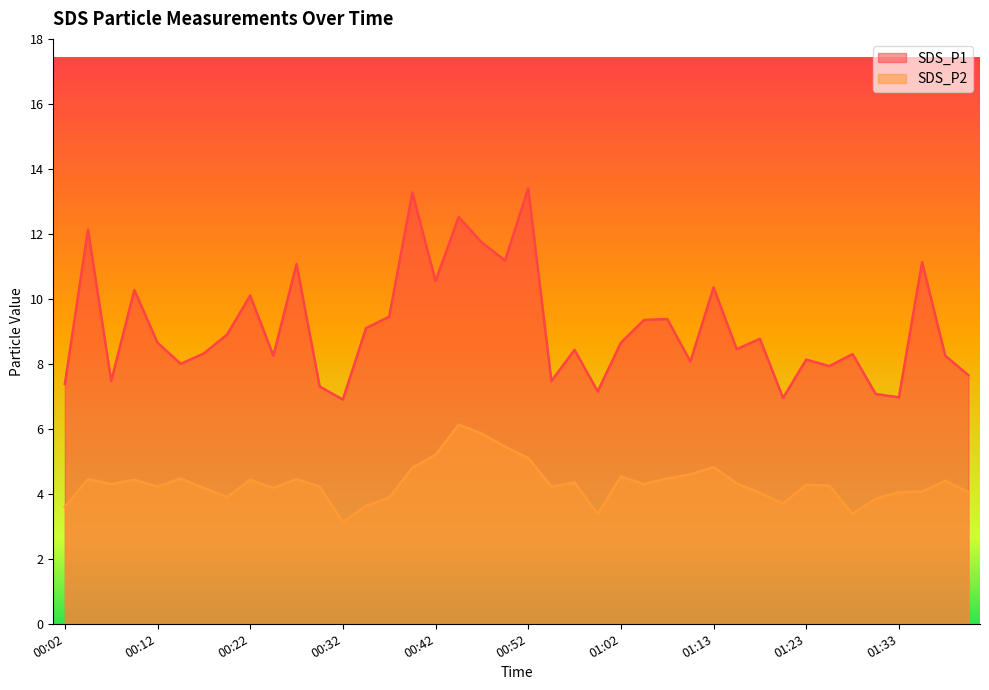

Does the chart display data point markers on the line(s)?

No